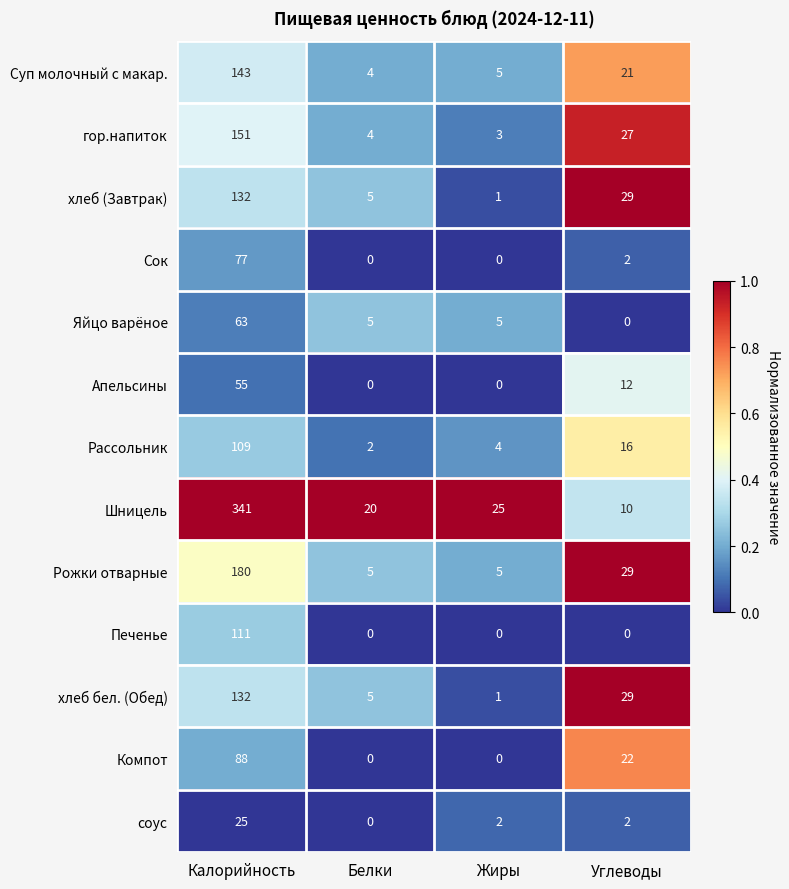

At which label does гор.напиток first exceed 27?

Калорийность